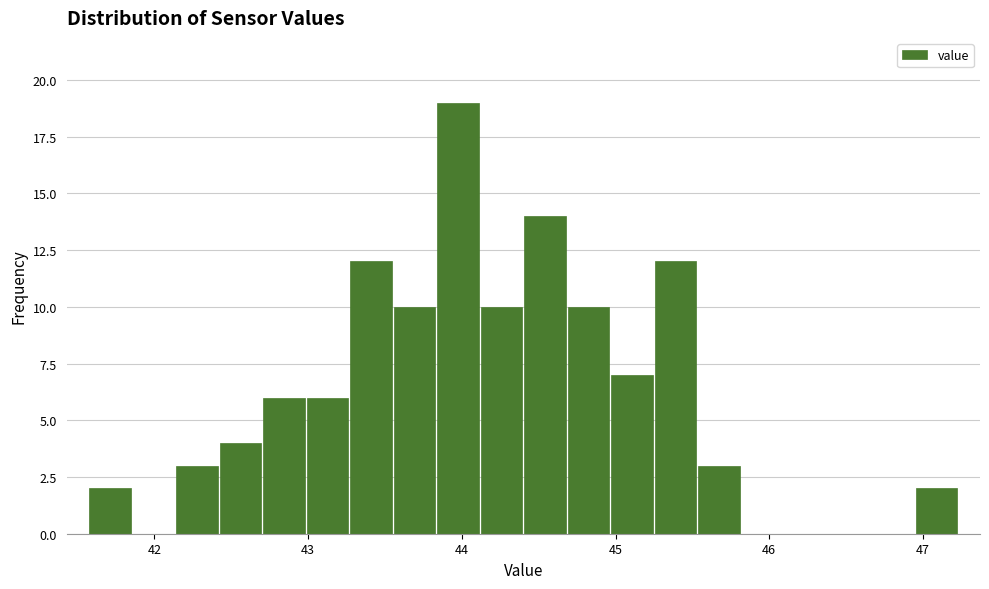

Read against the x-axis, roughly where is the centre of the tallest bar?

44.0